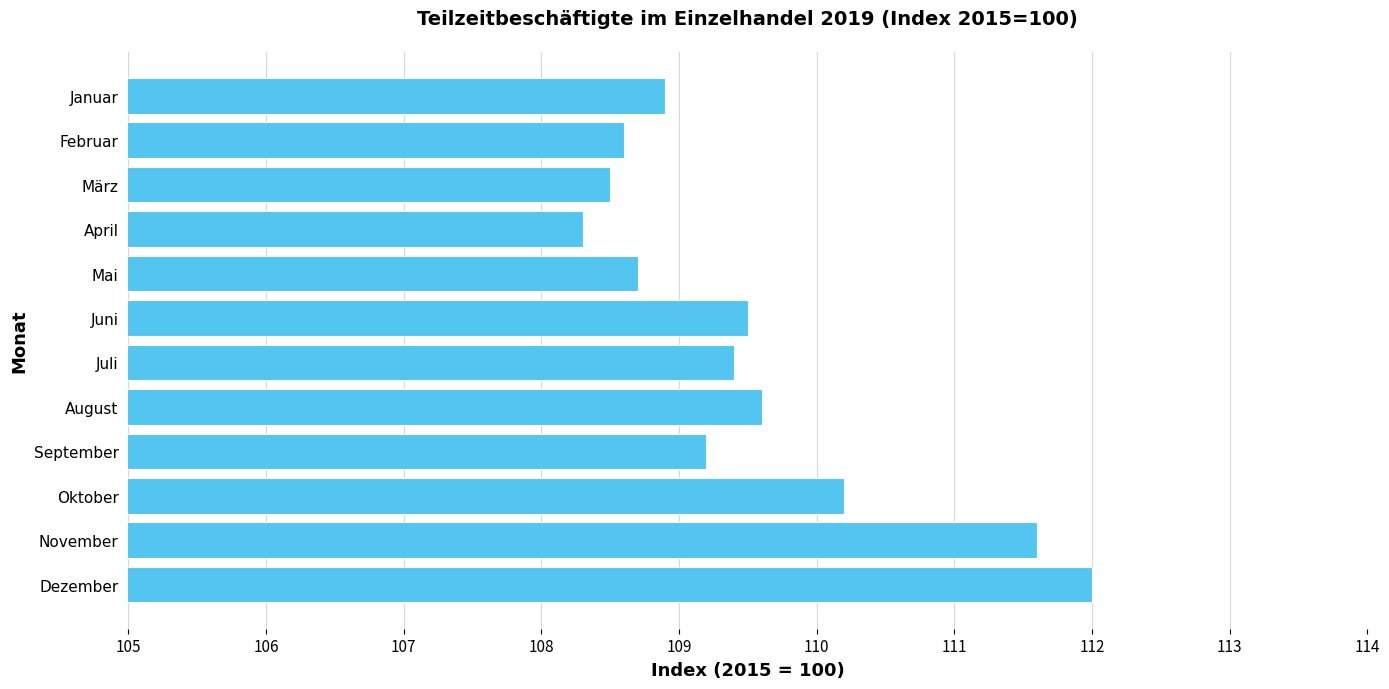

What is the difference between the maximum and minimum values?

3.7